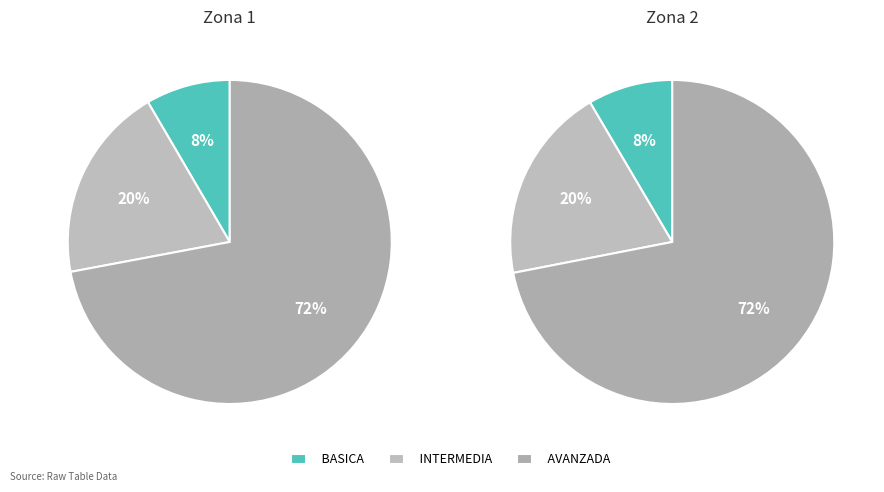

Is it true that 2 is 14% of the pie?

False